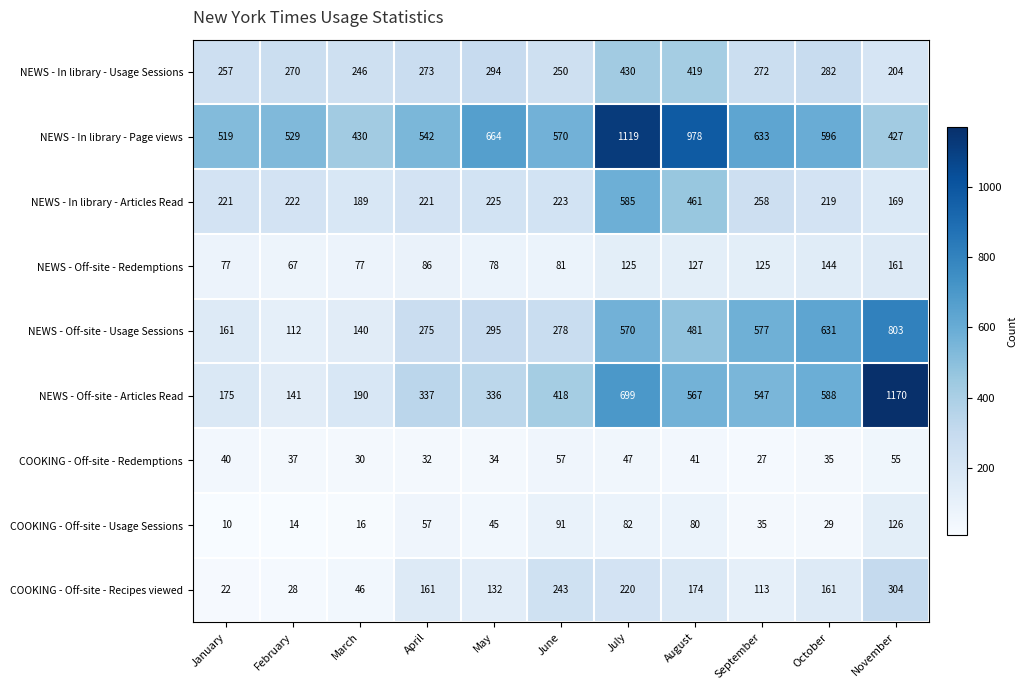

Which label corresponds to the smallest value in the chart?

January